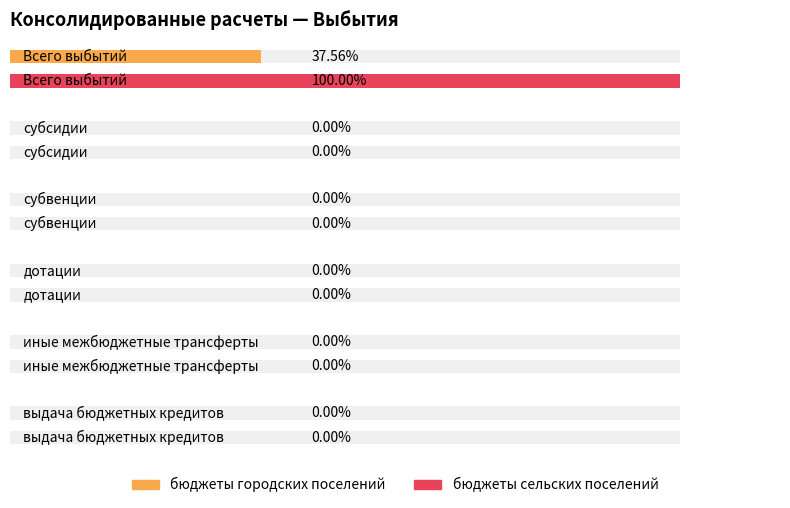

Which series has the widest spread of values?

бюджеты сельских поселений